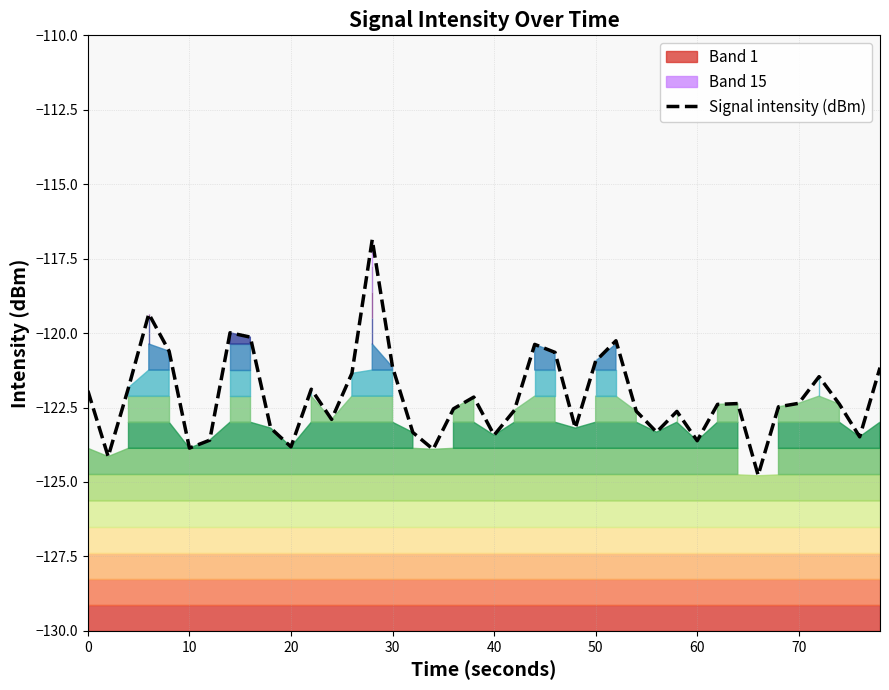

Is it true that Signal intensity (dBm) equals -44.1 at 60?

False